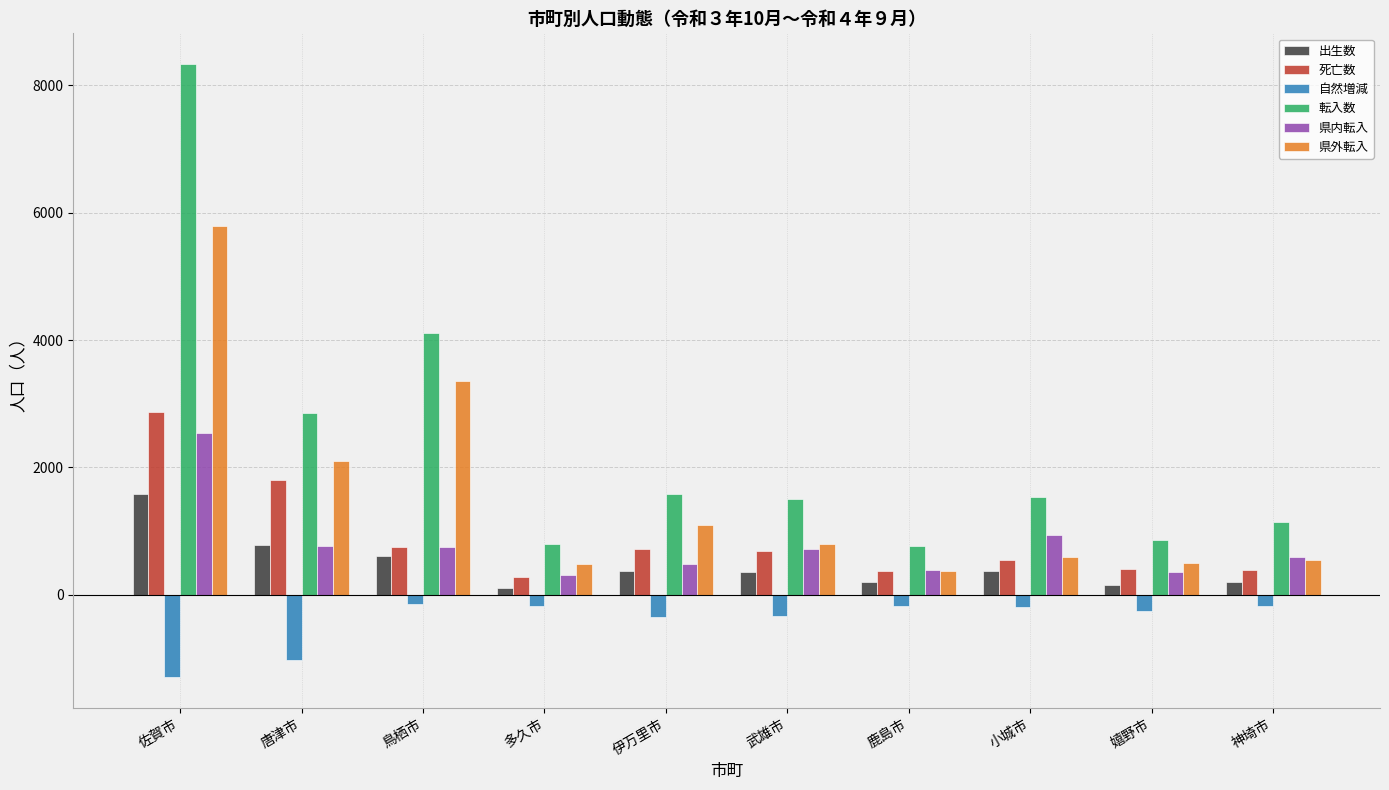

True or false: 出生数 has a value of 150 at 嬉野市.

True